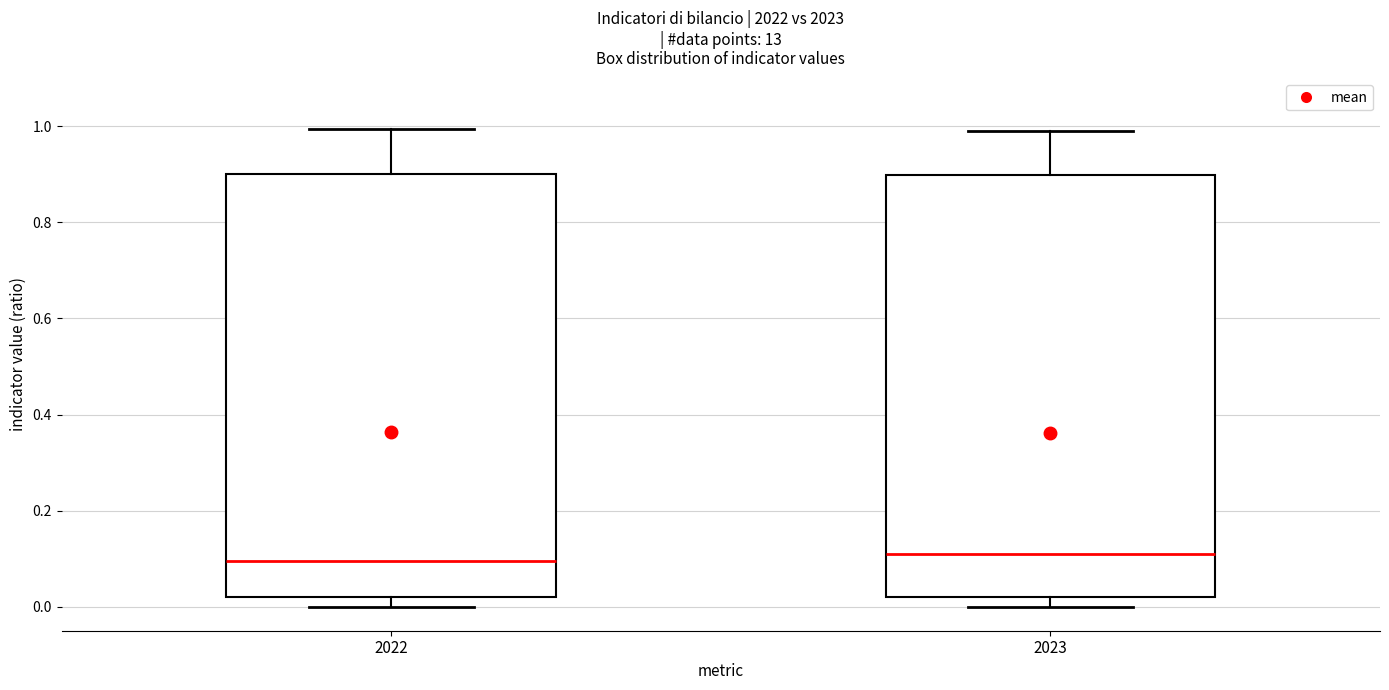

Reading left to right, read every box against the y-axis: the position of its median line, the range the box covers, and the ends of its whiskers. The values are not printed on the chart, so give them approximately, as read against the axis.

2022: median 0.10, box 0.02 to 0.90, whiskers 0.00 to 1.00
2023: median 0.10, box 0.02 to 0.90, whiskers 0.00 to 0.98